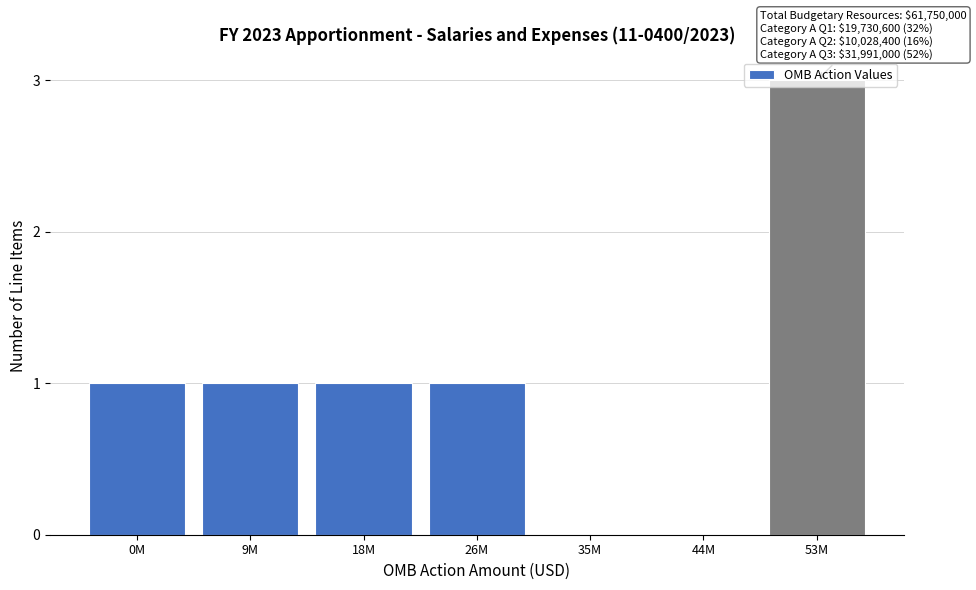

Read the value at 53M.

3